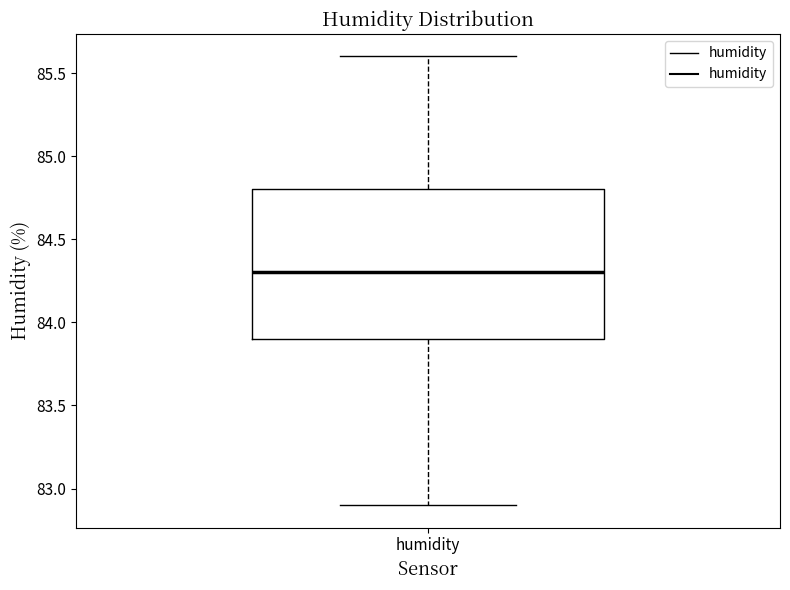

Transcribe this box plot: give where the median line is, the range the box spans, and where the two whiskers end, as read against the y-axis. The values are not printed on the chart, so give them approximately, as read against the axis.

median 84.3, box 83.9 to 84.8, whiskers 82.9 to 85.6